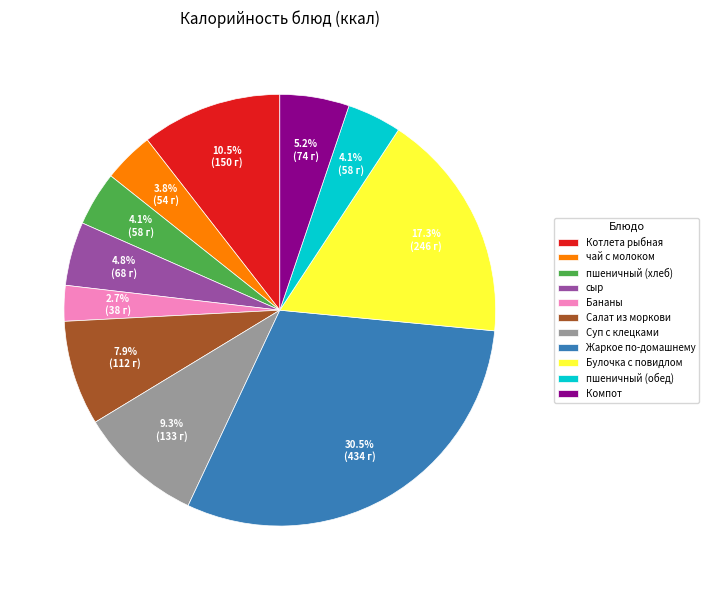

Which has a higher value, Жаркое по-домашнему or Салат из моркови?

Жаркое по-домашнему